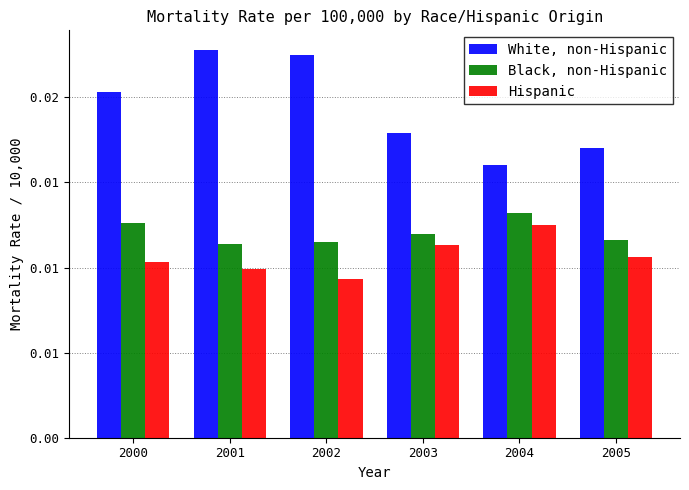

What are all the series names shown in the legend?

White, non-Hispanic, Black, non-Hispanic, Hispanic